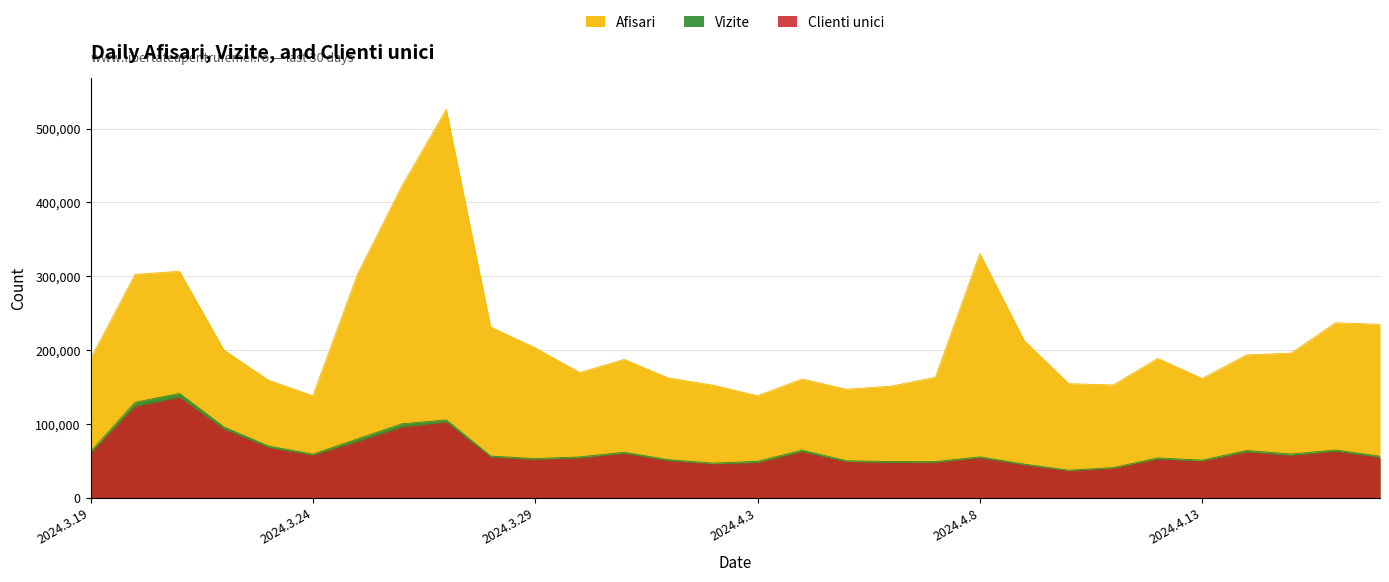

What position from the left is 2024.4.2?

15